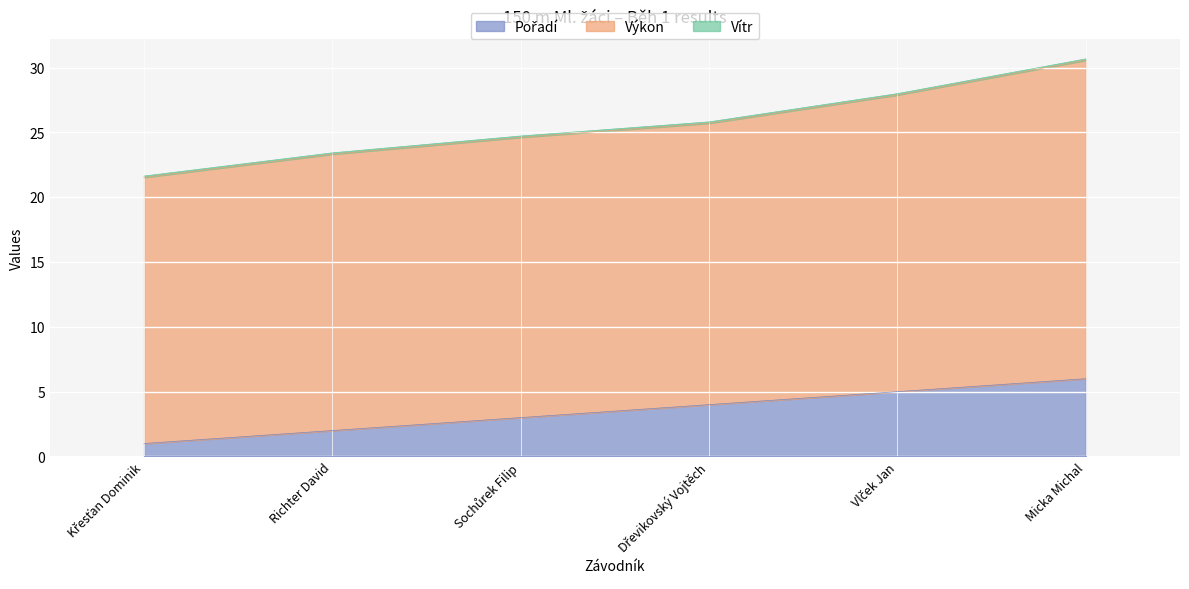

Is it true that Výkon equals 21.3 at Richter David?

True